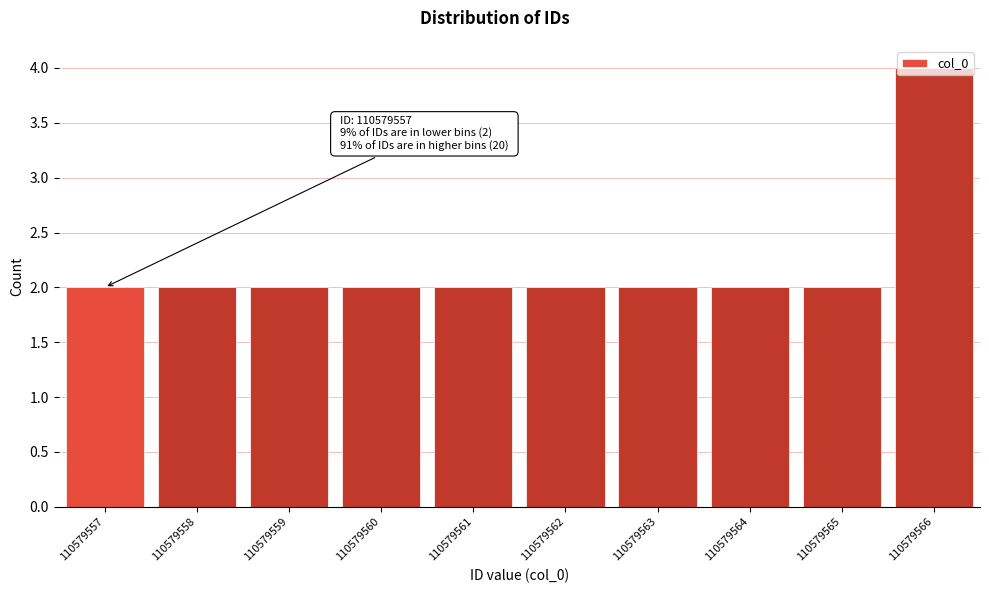

What is the value of the 10th bar from the left?

4